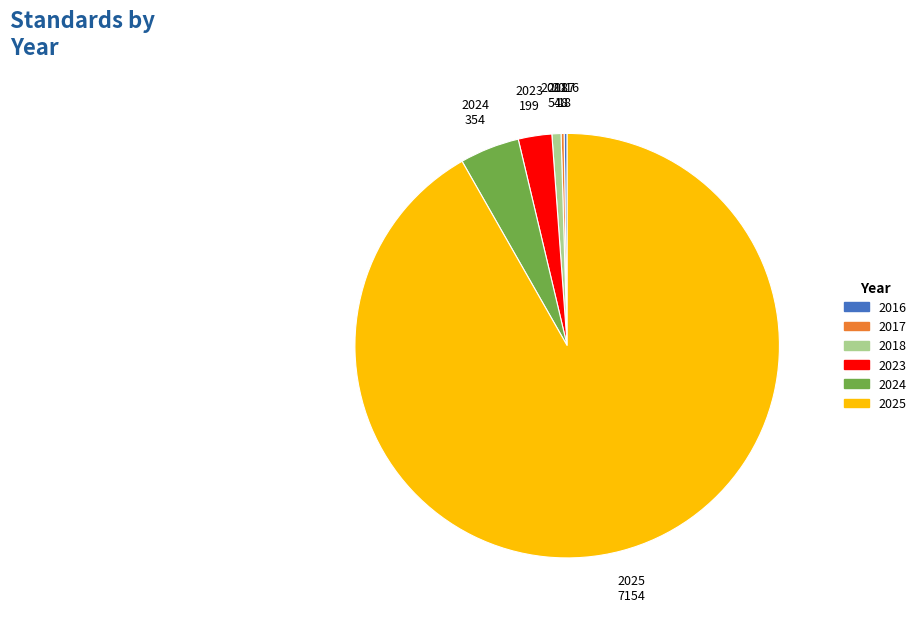

Approximately how many times larger is the value at 2025 compared to 2024?

20.2